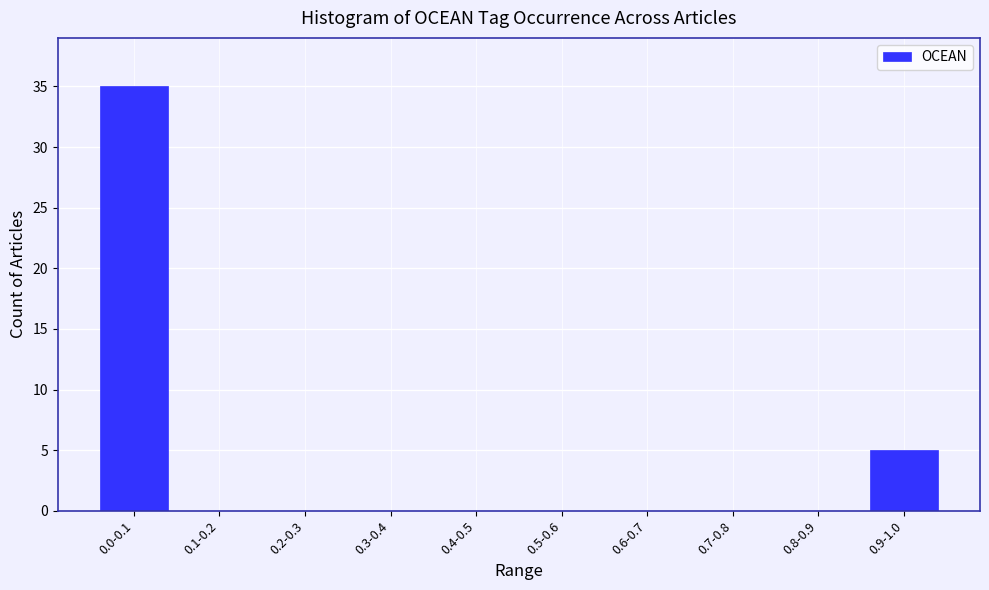

Reading left to right, list all the values displayed in this chart.

0.0-0.1=35	0.1-0.2=0	0.2-0.3=0	0.3-0.4=0	0.4-0.5=0	0.5-0.6=0	0.6-0.7=0	0.7-0.8=0	0.8-0.9=0	0.9-1.0=5